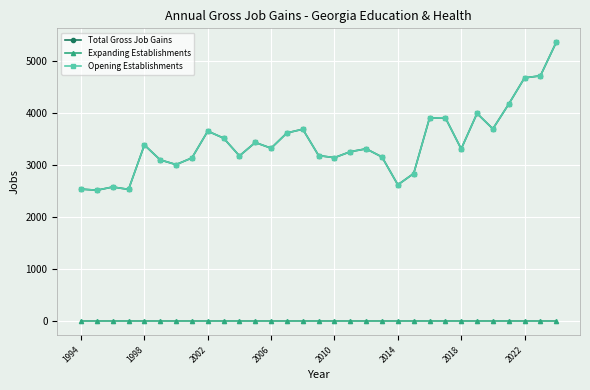

Which series has the largest range (max minus min)?

Total Gross Job Gains